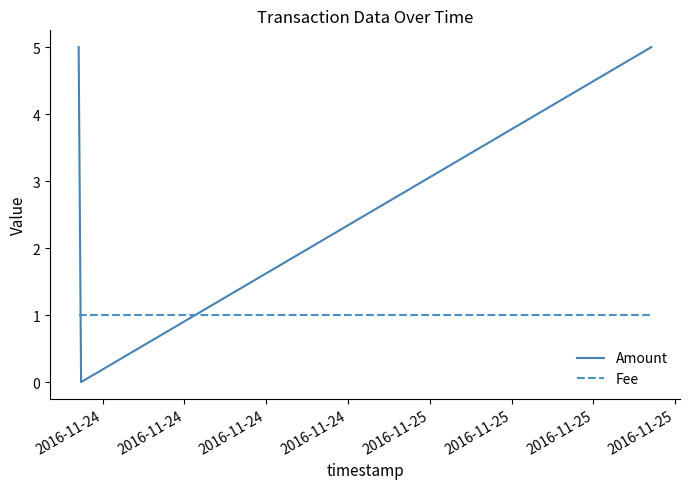

How many positive values does the Amount series have?

2